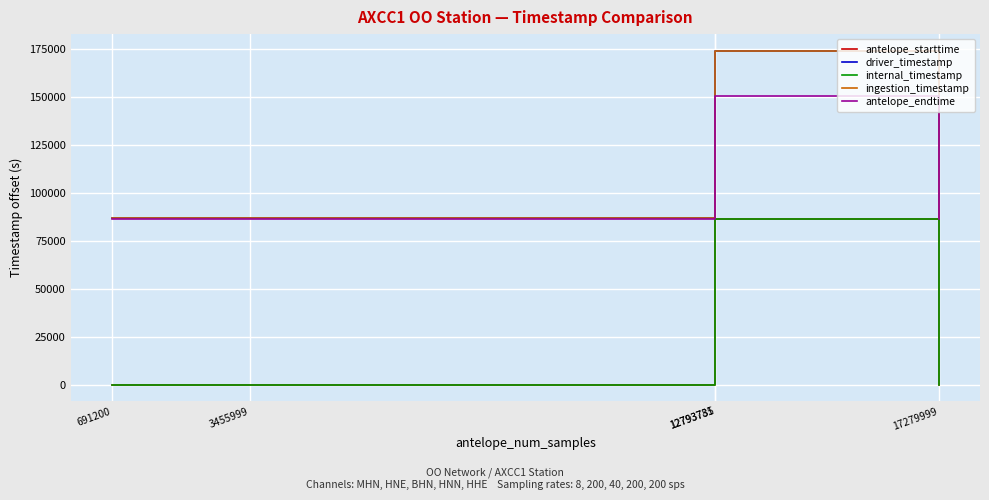

Rank the series by their maximum value, from highest to lowest.

driver_timestamp, ingestion_timestamp, antelope_endtime, antelope_starttime, internal_timestamp